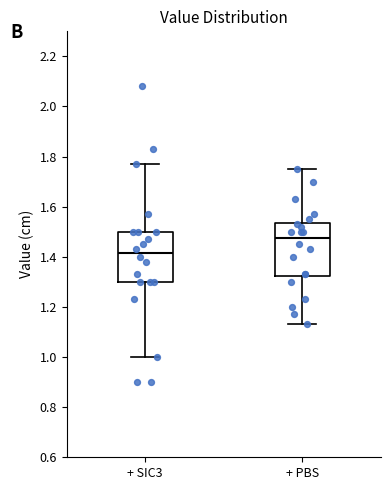

Where does the median line of the box for + SIC3 sit on the y-axis? The values are not printed on the chart, so give them approximately, as read against the axis.

1.42